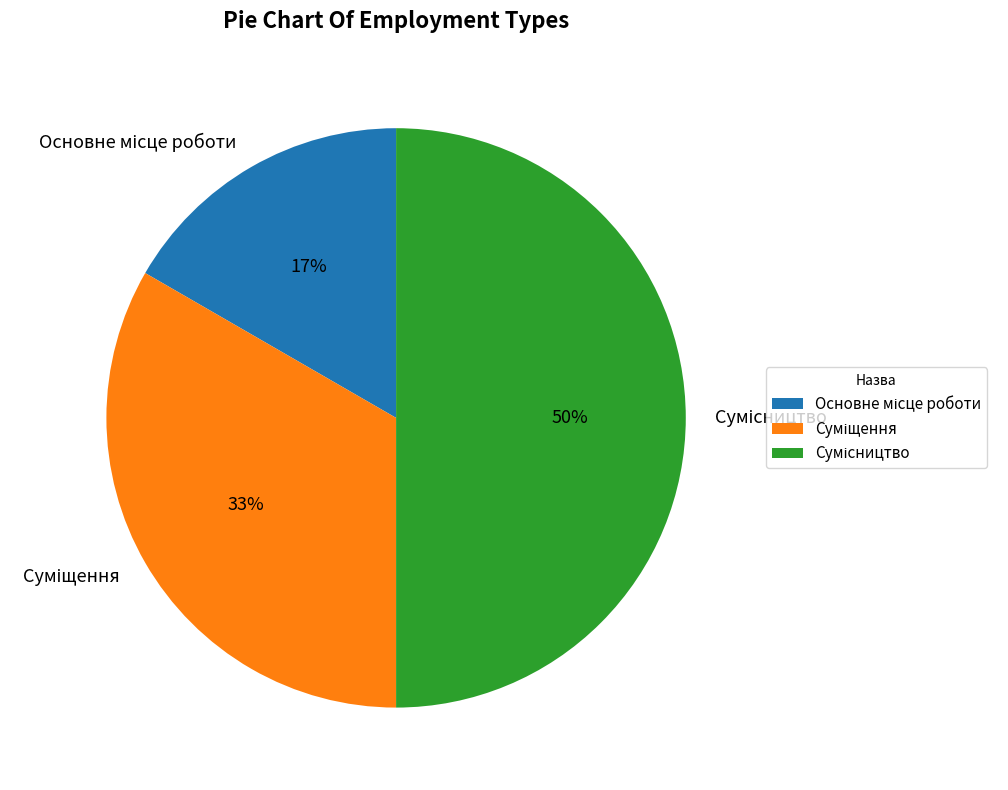

To the nearest percent, what is the difference between the largest and smallest slice percentages?

33%